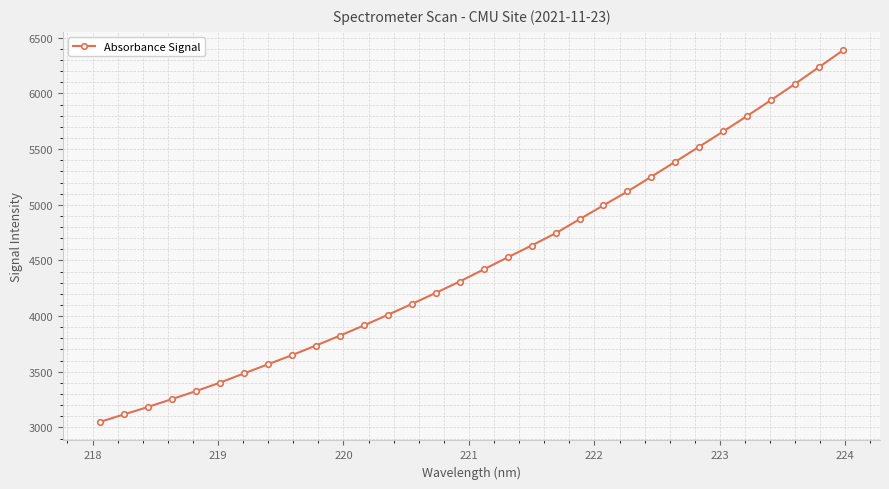

Is this an area chart (filled region under the line)?

No